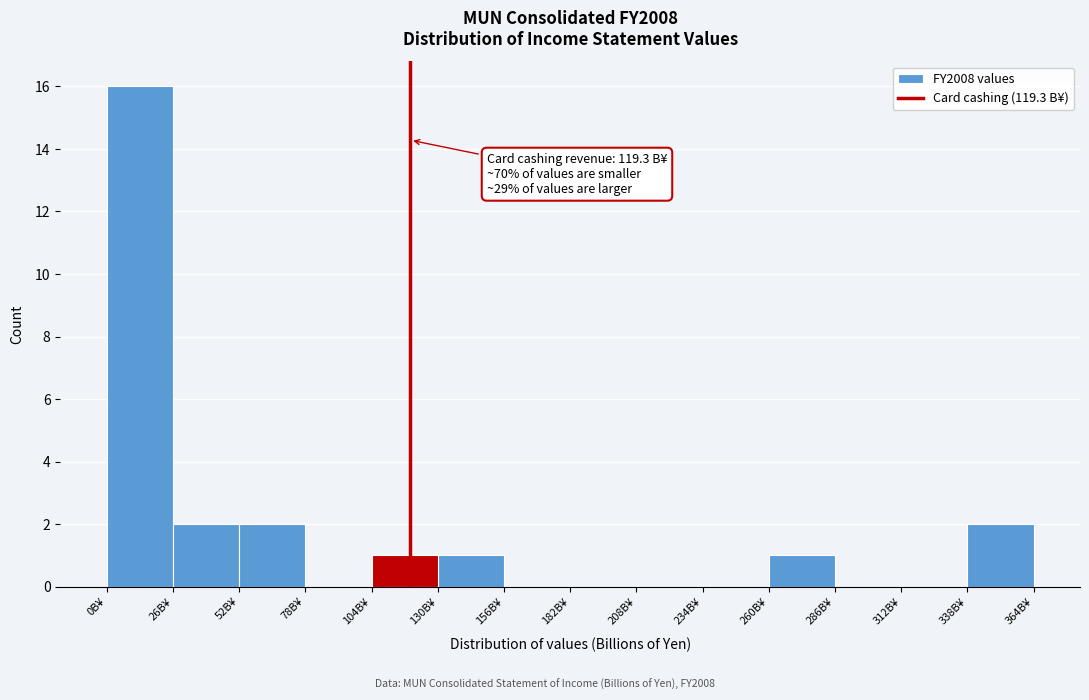

Which range on the x-axis has the tallest bar?

0 to 25